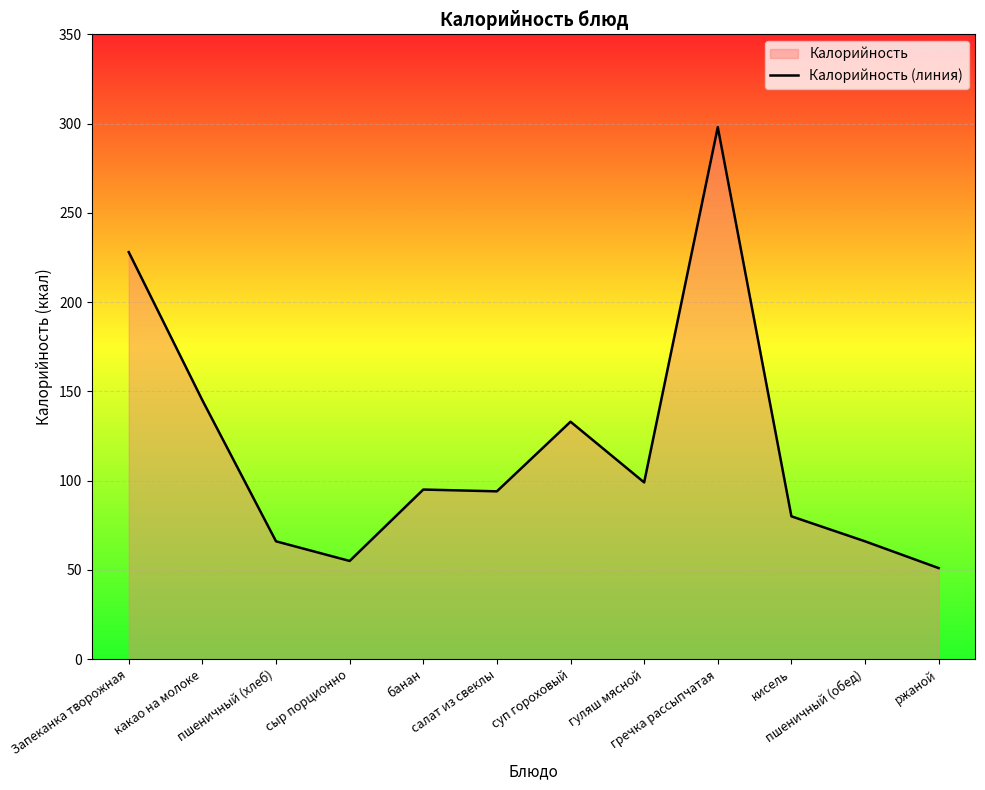

What position from the right is банан?

8